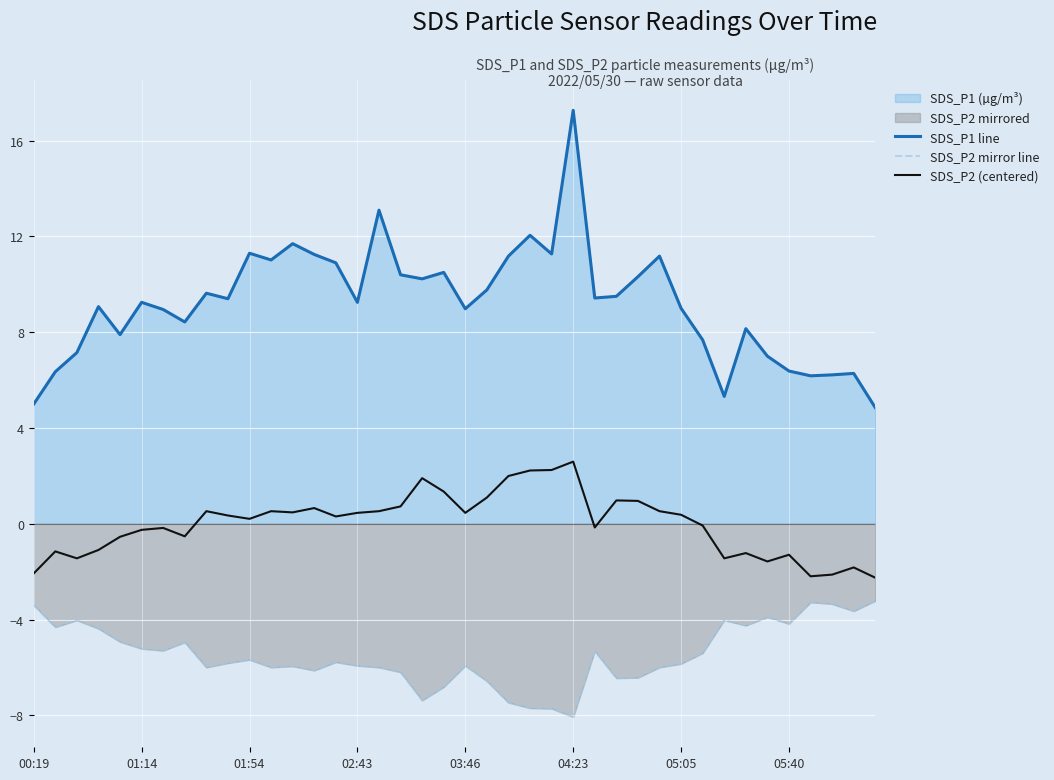

How many interior local valleys does the SDS_P1 line series have?

11